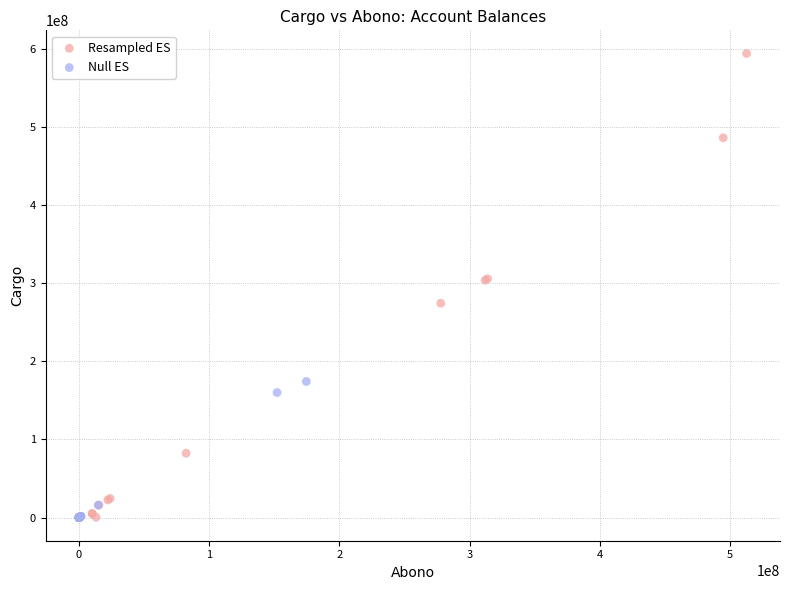

Which series reaches the maximum Y coordinate?

Resampled ES